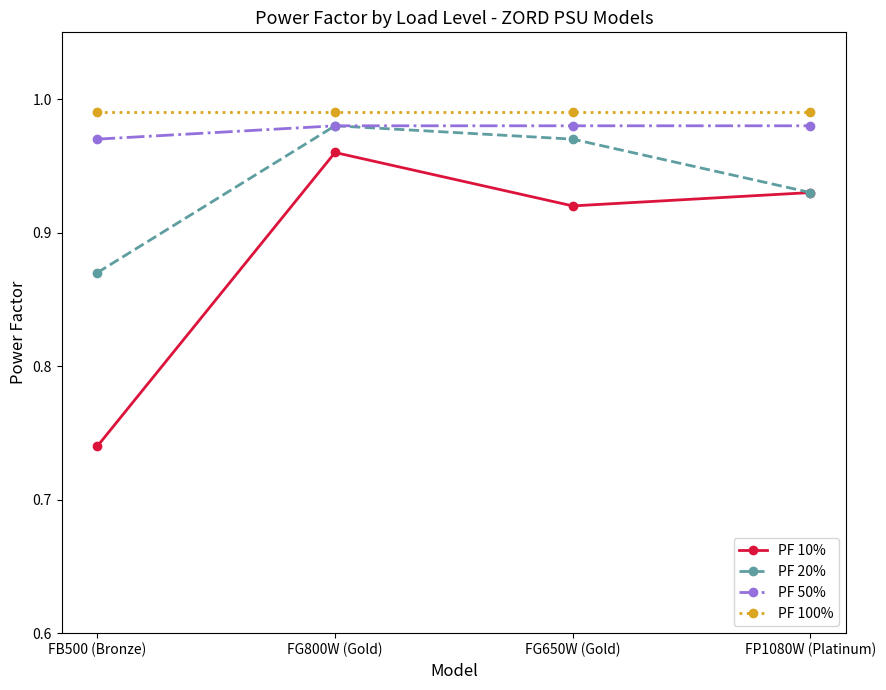

What position from the right is FG800W (Gold)?

3